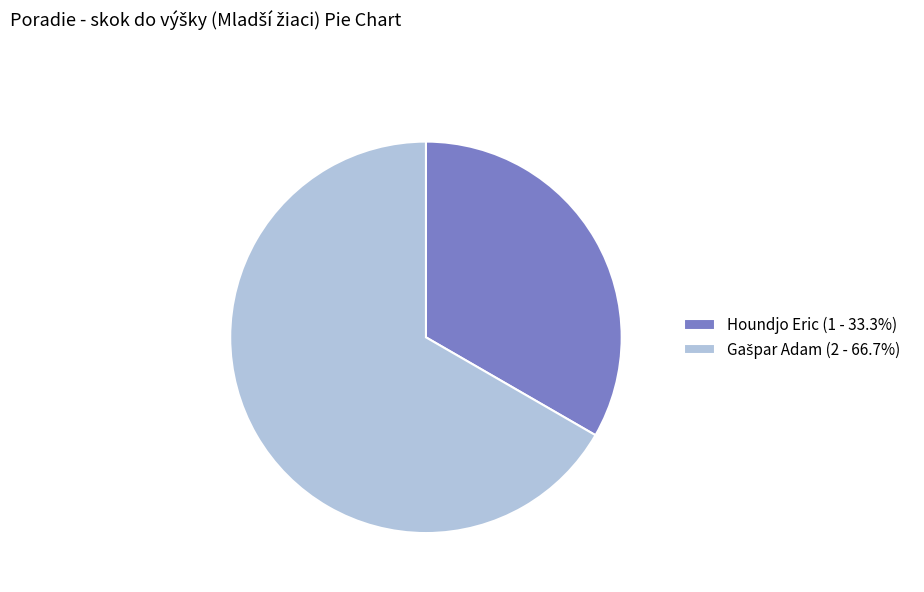

Is there a majority slice in this chart?

Yes